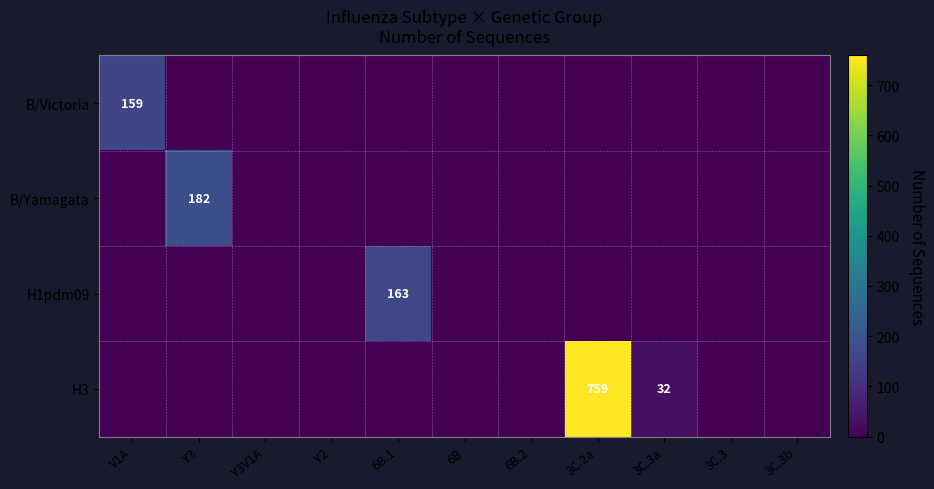

The value of H3 at Y3V1A is 419. True or false?

False